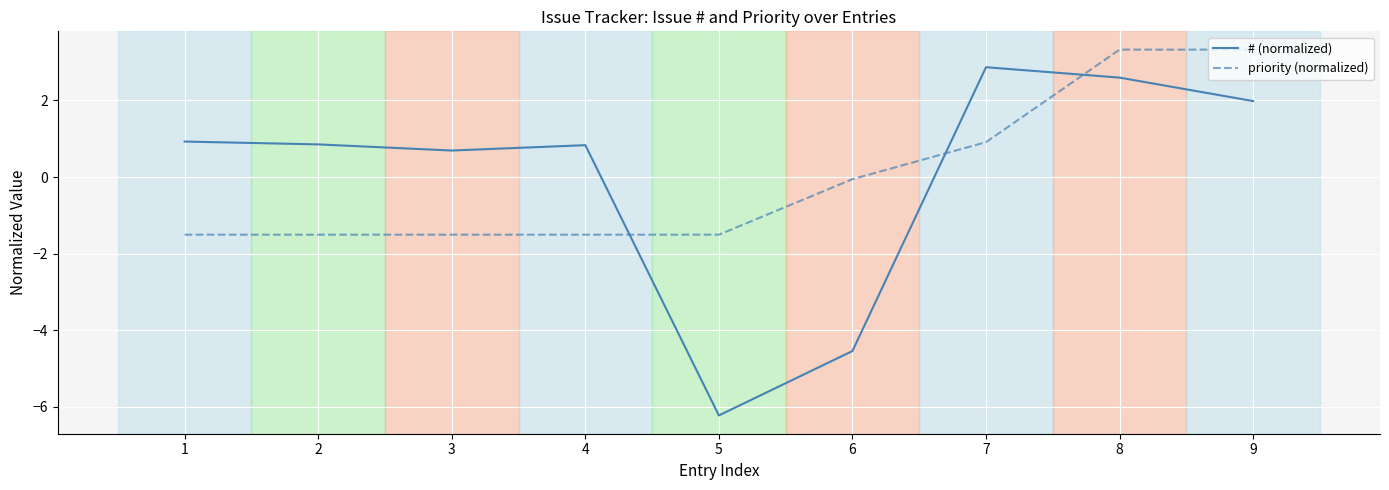

Where does the priority (normalized) series first go above -1?

6